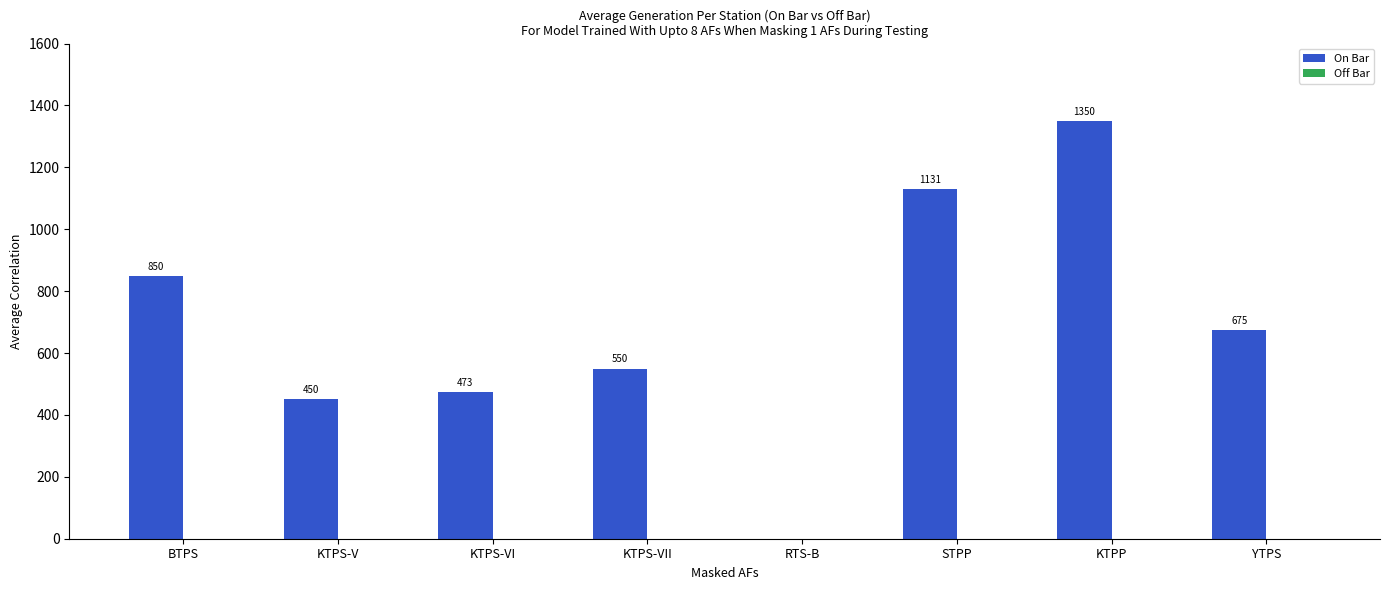

Reading left to right, what are all the values shown in this chart?

BTPS=850	KTPS-V=450	KTPS-VI=473	KTPS-VII=550	RTS-B=0	STPP=1131	KTPP=1350	YTPS=675